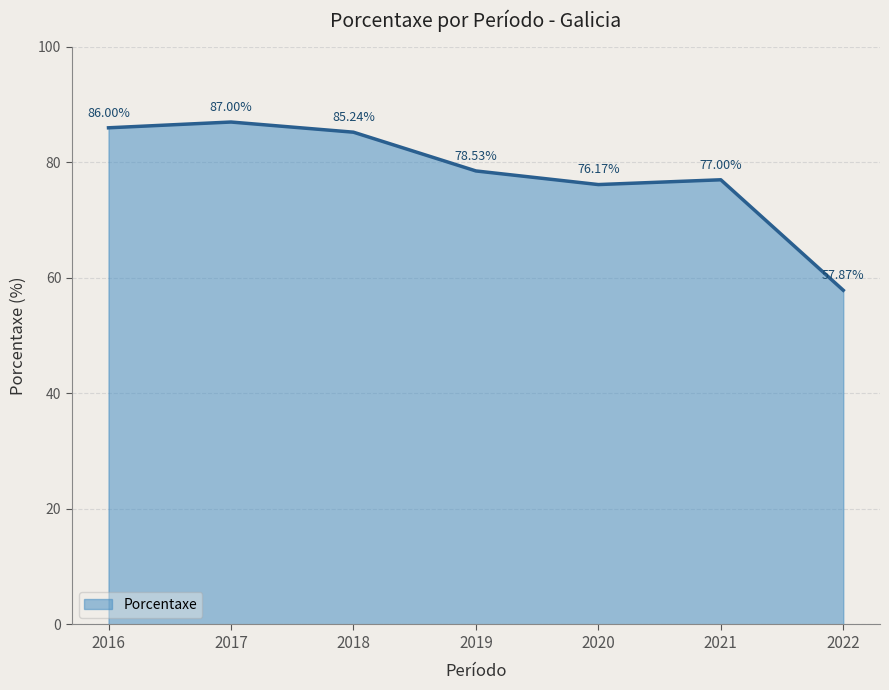

Where does the data first go above 78?

2016